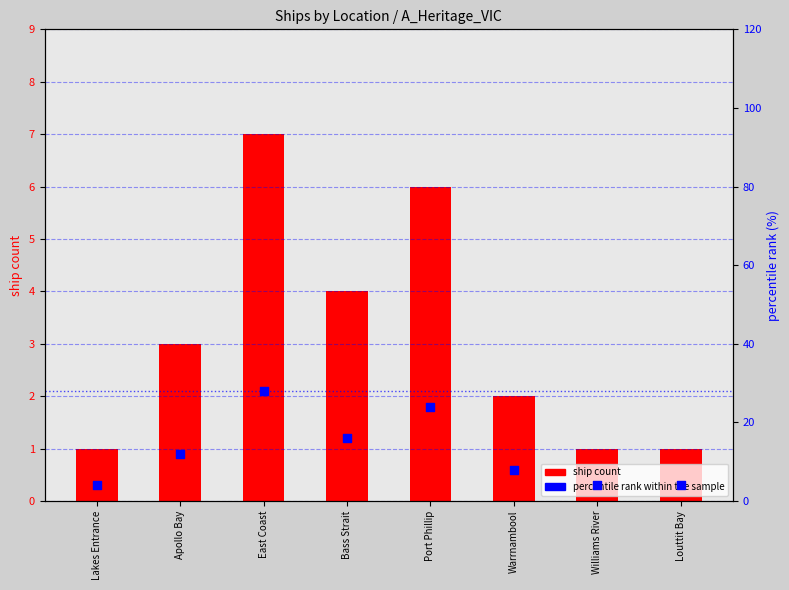

What is the total value across all series at Lakes Entrance?

5